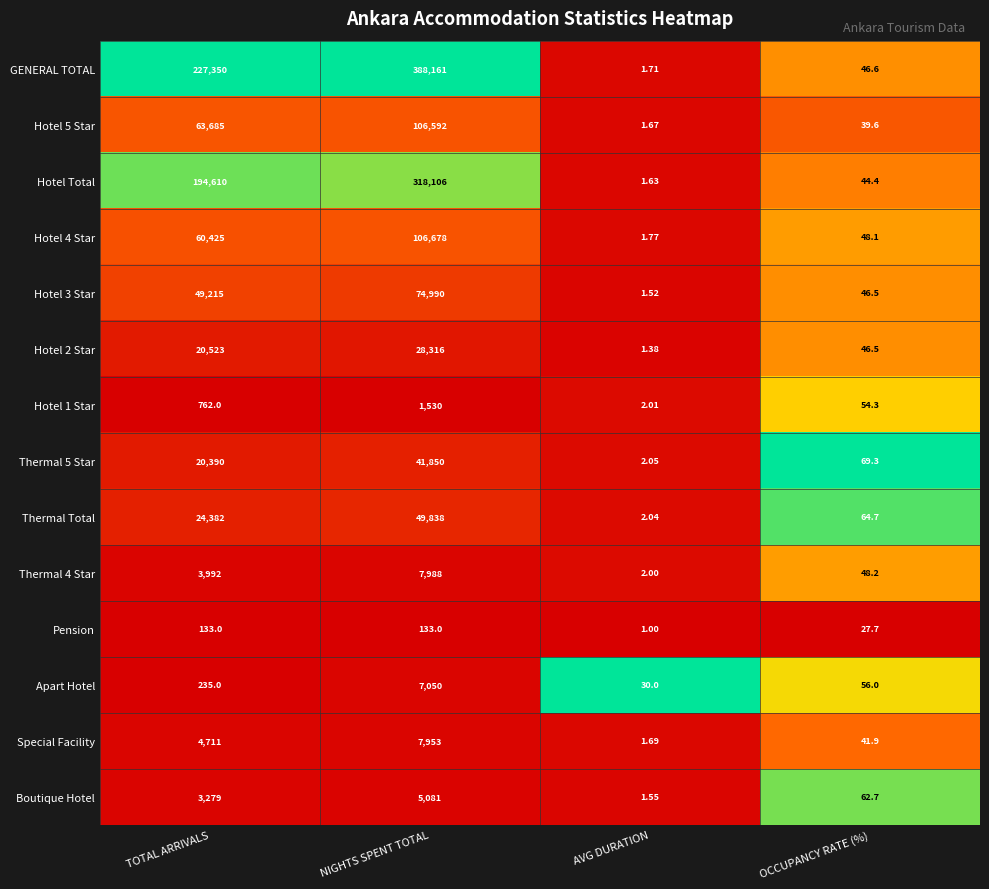

Which series has the largest range (max minus min)?

GENERAL TOTAL